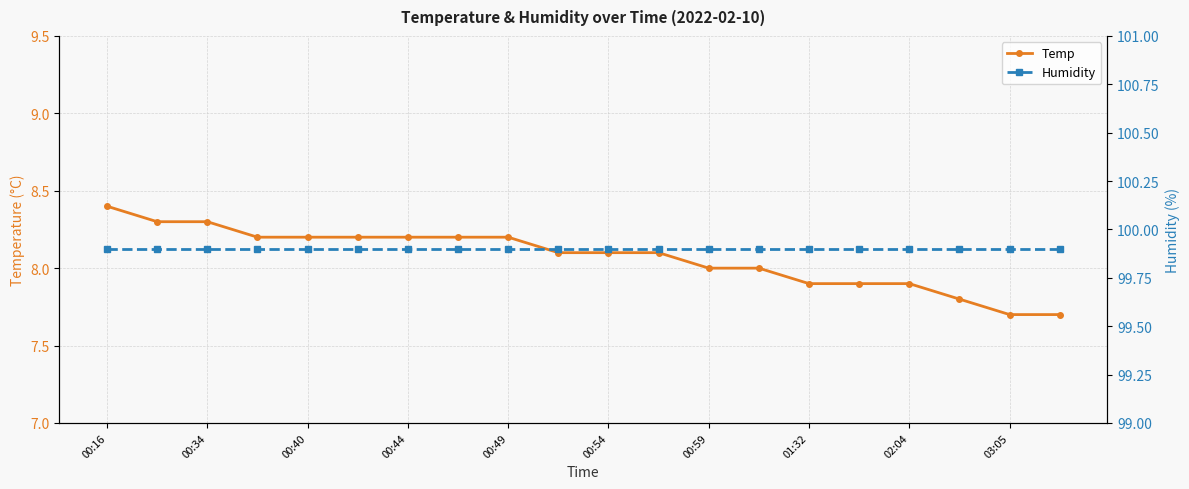

How many categories are shown in the chart?

20